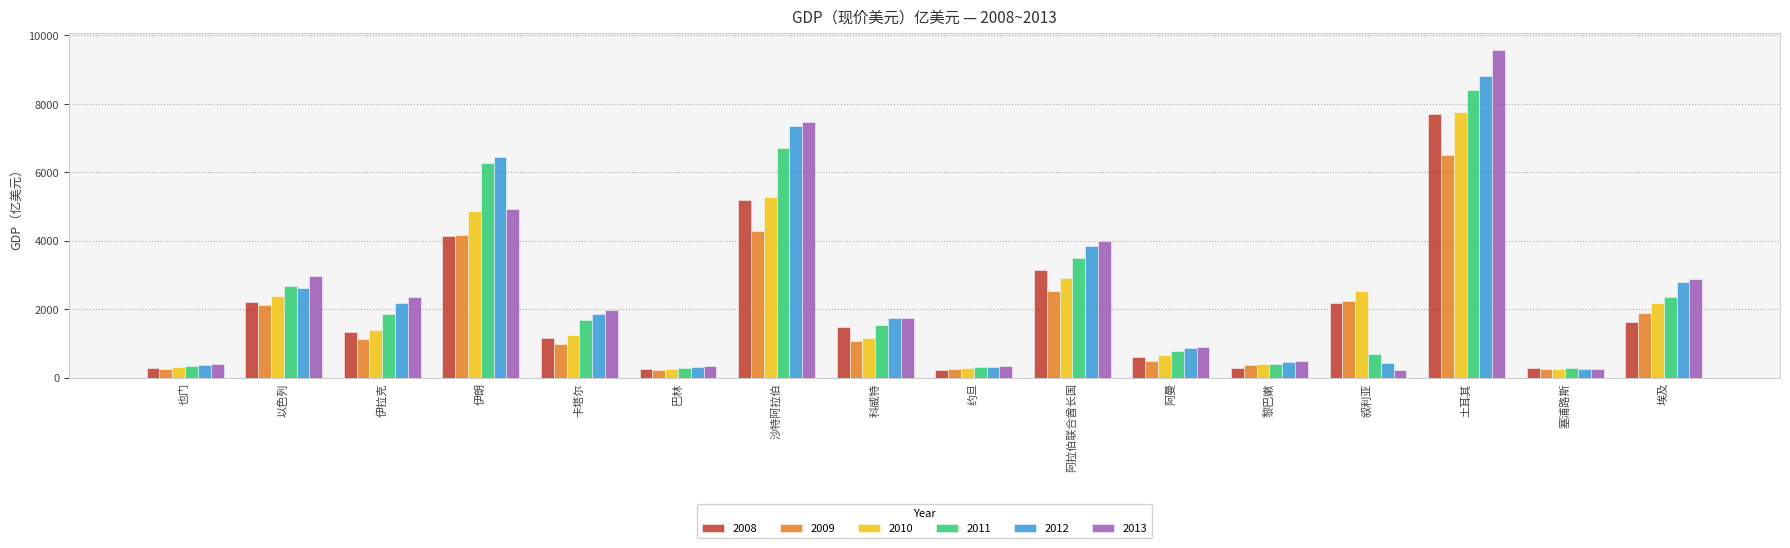

What is the difference between the maximum and second lowest values in the 2008 series?

7447.5